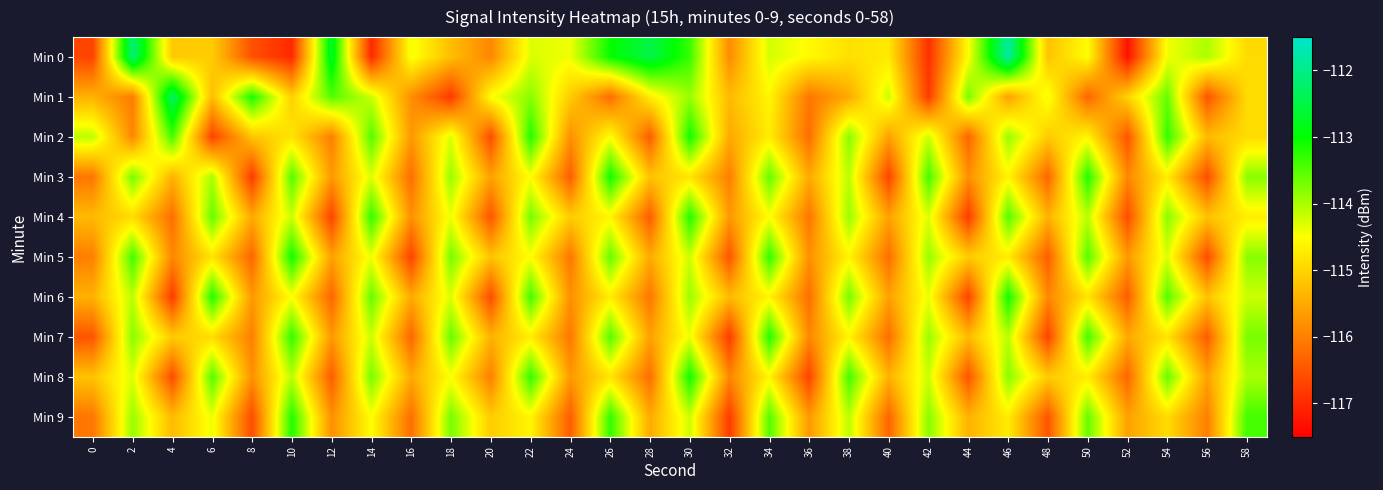

Rank the series at 52 from highest to lowest value.

Min 1, Min 7, Min 9, Min 5, Min 3, Min 8, Min 6, Min 2, Min 4, Min 0